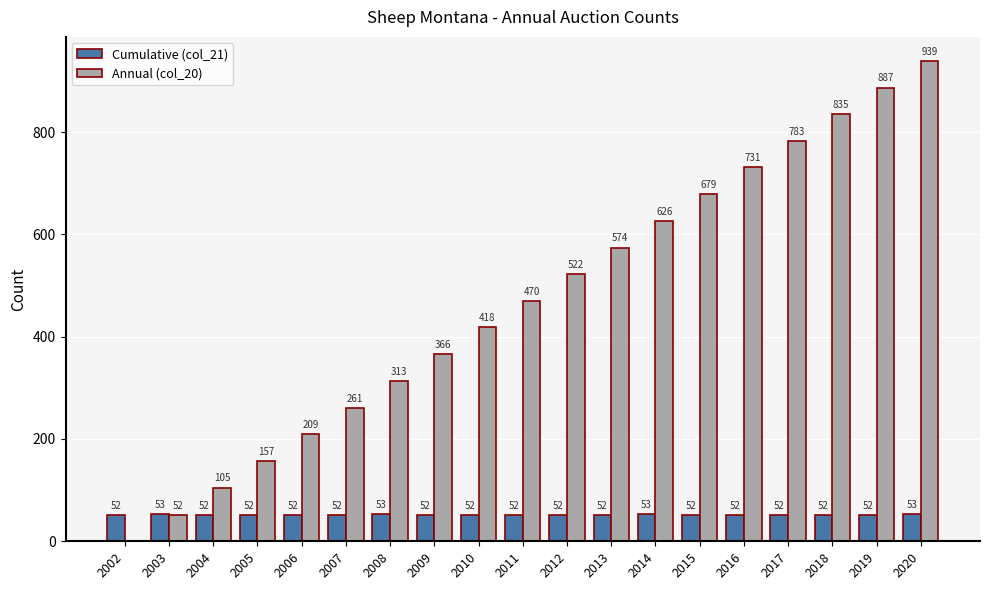

Is it true that Annual (col_20) equals 366 at 2009?

True